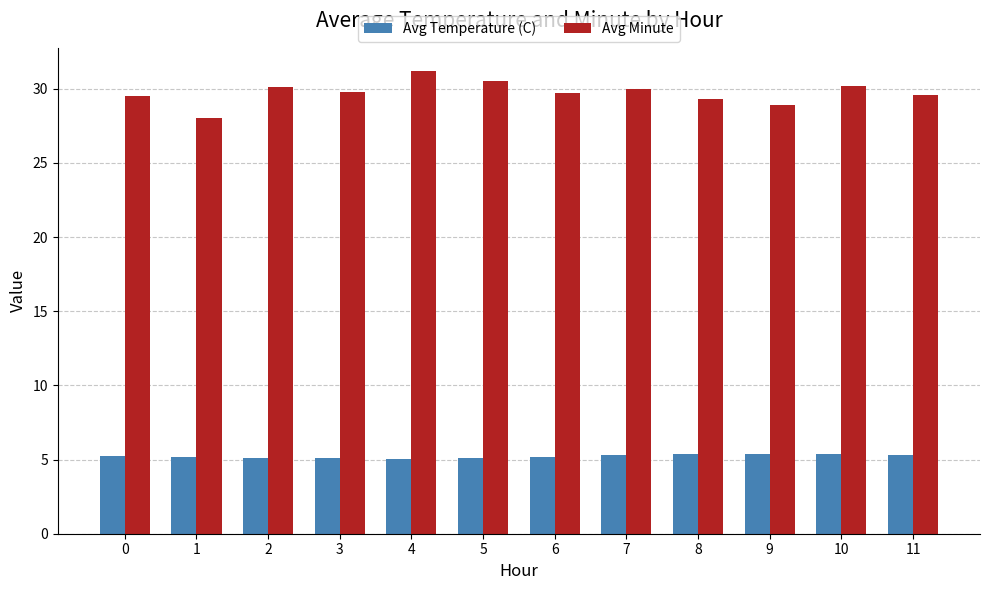

Is it true that Avg Temperature (C) equals 5.0 at 4?

True